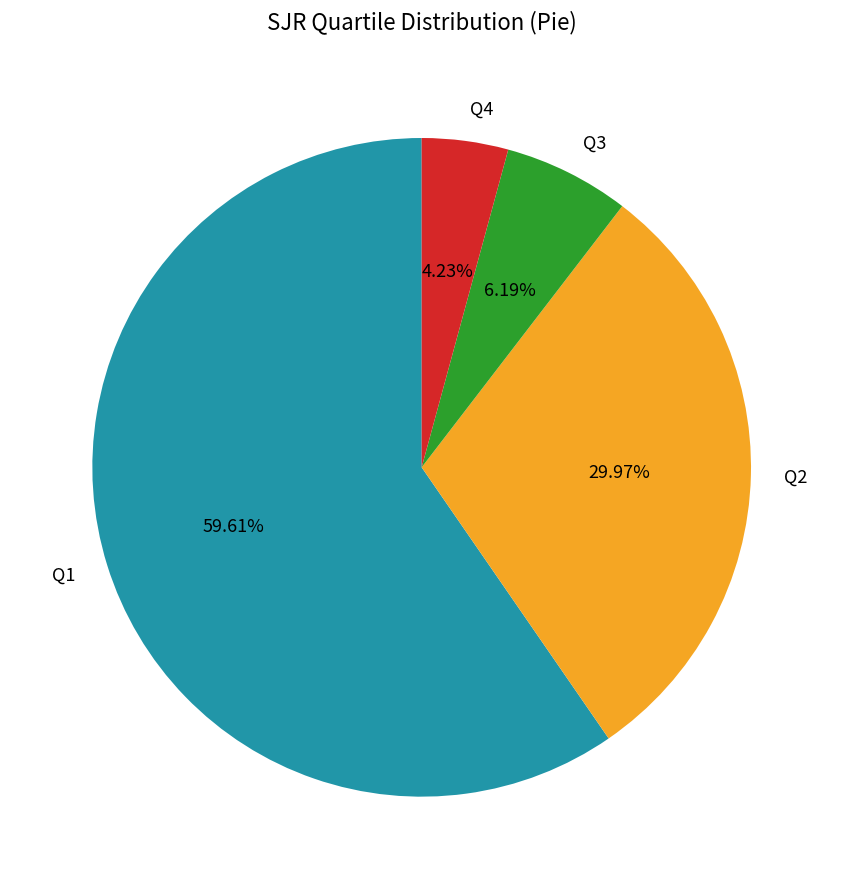

What is the majority slice?

Q1